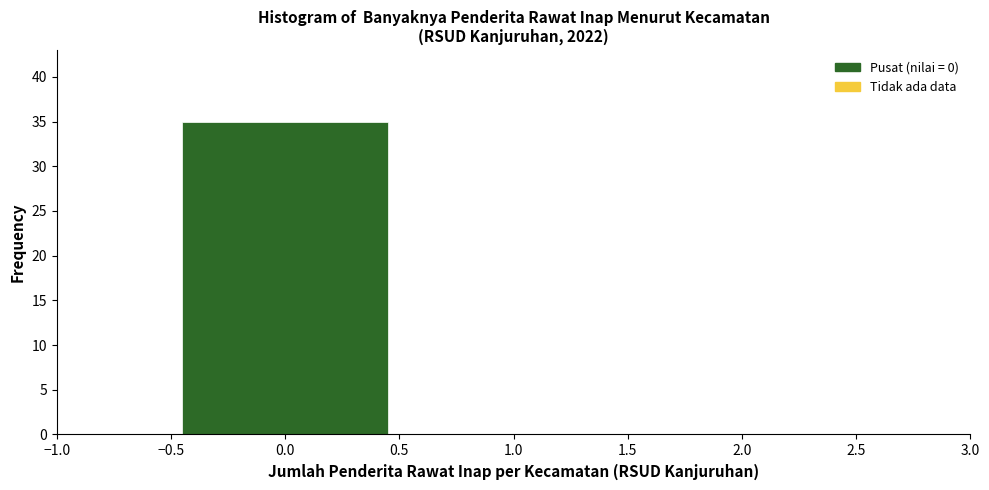

How tall is the bar that spans -0.5 to 0.5 on the x-axis? The values are not printed on the chart, so give them approximately, as read against the axis.

35